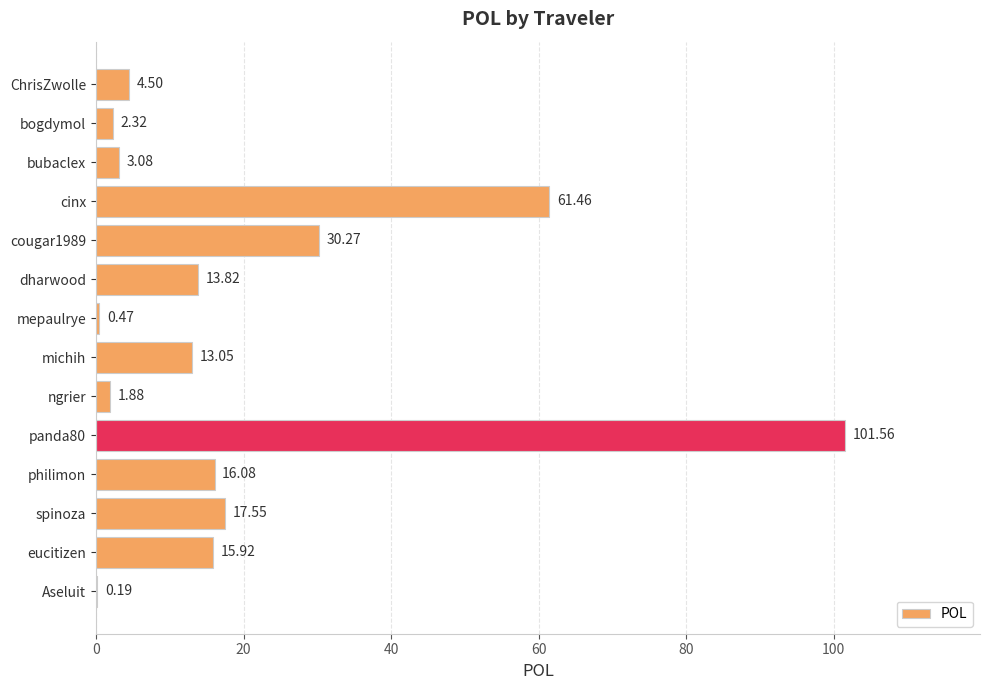

What is the ratio of the value at bubaclex to the value at ChrisZwolle?

0.7